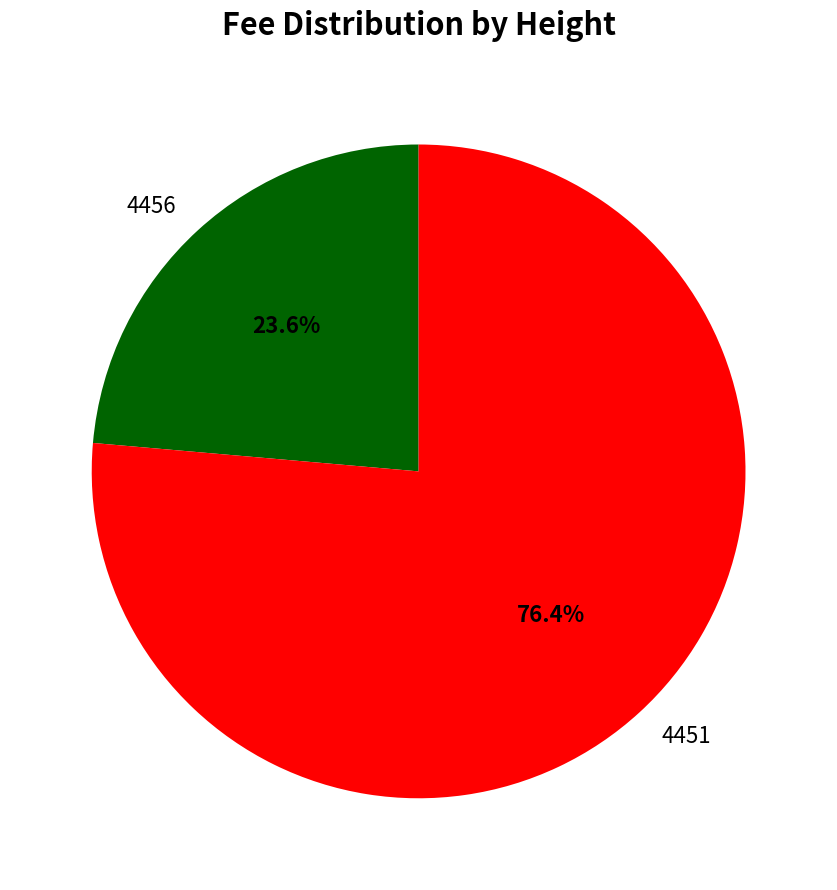

To the nearest percent, what is the average slice percentage?

50%